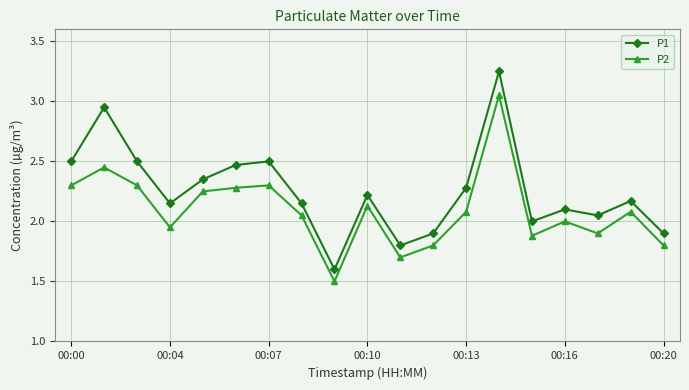

True or false: P1 has more than 2 points higher than both neighbors.

True